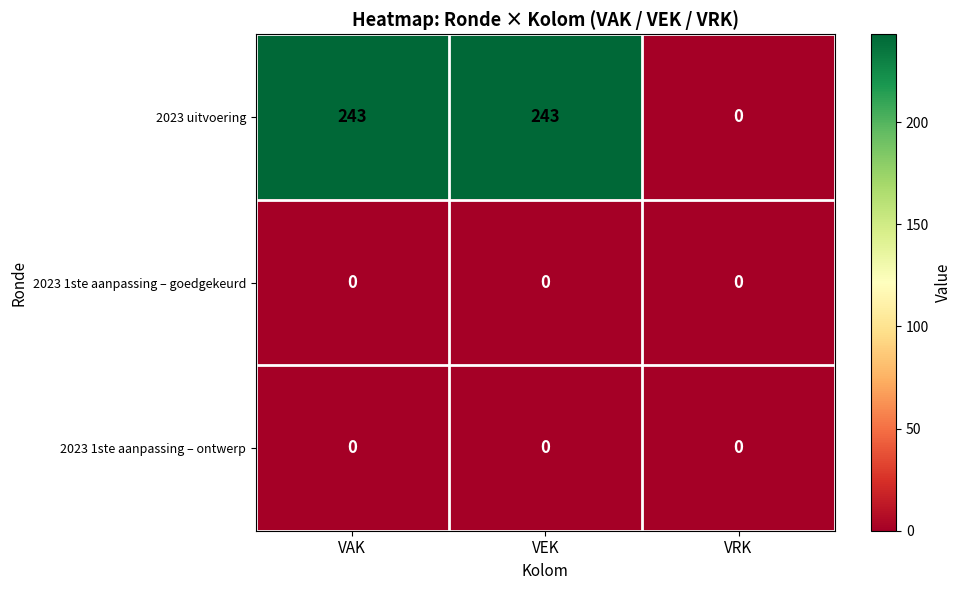

Where is 2023 uitvoering nearest to the value 121?

VRK